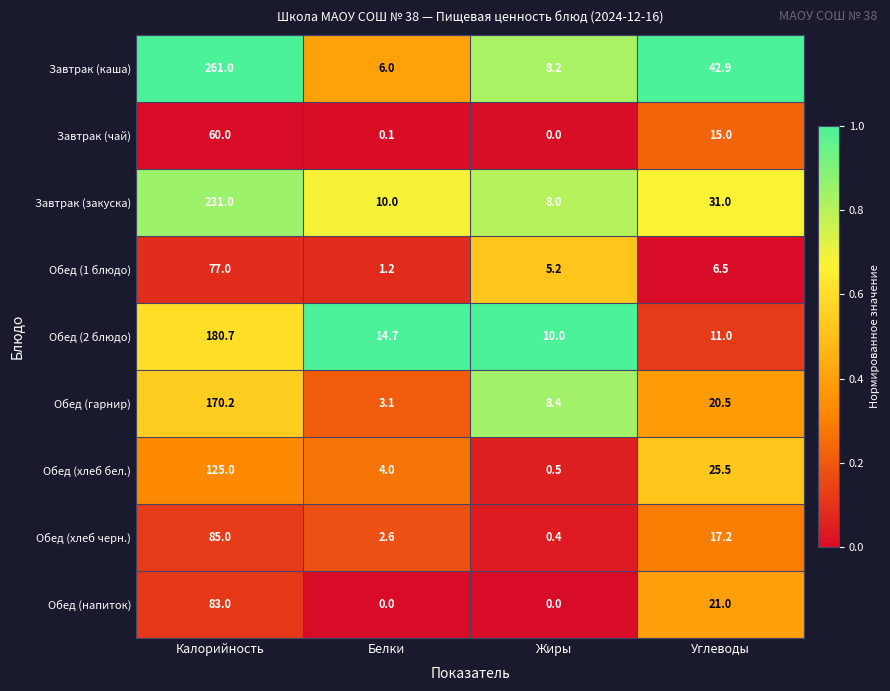

Which series changed the most between Белки and Жиры?

Обед (гарнир)